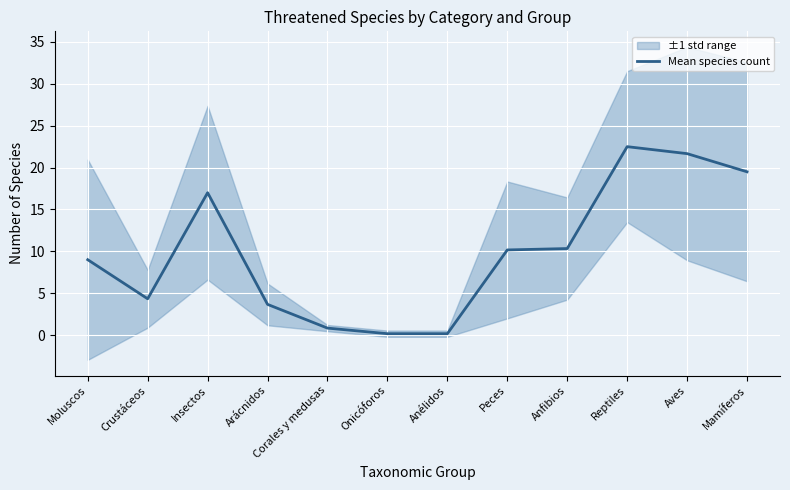

What is the difference between the second highest and second lowest values?

21.5